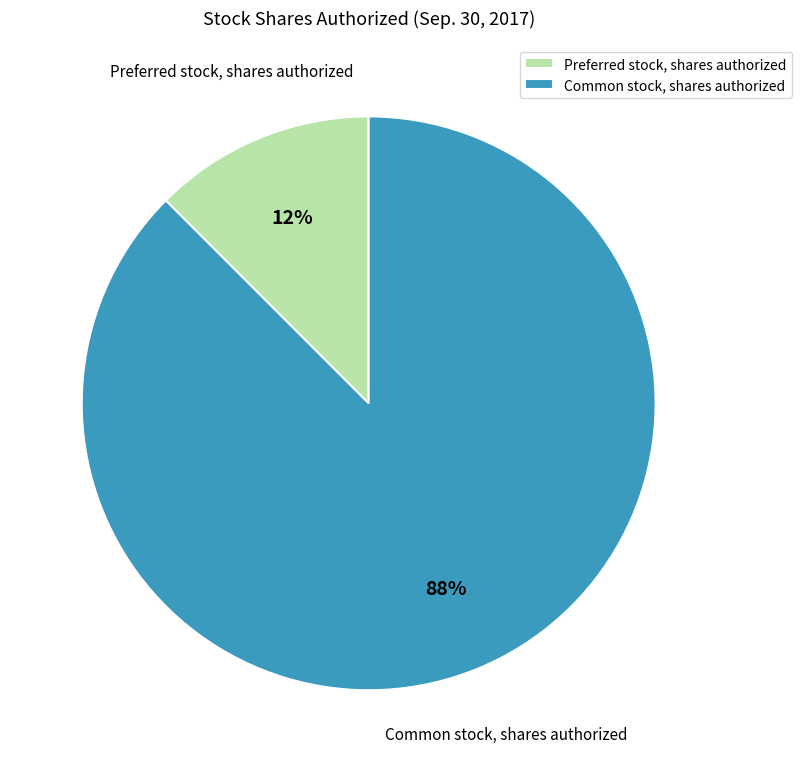

True or false: Common stock, shares authorized accounts for 82% of the total.

False